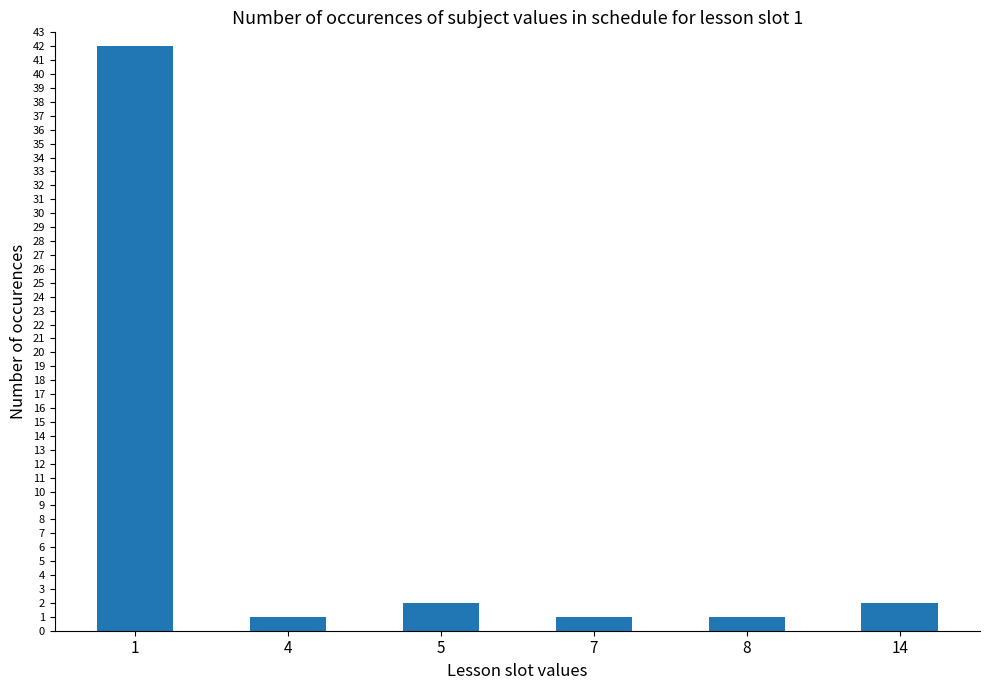

Does the chart contain any negative values?

No